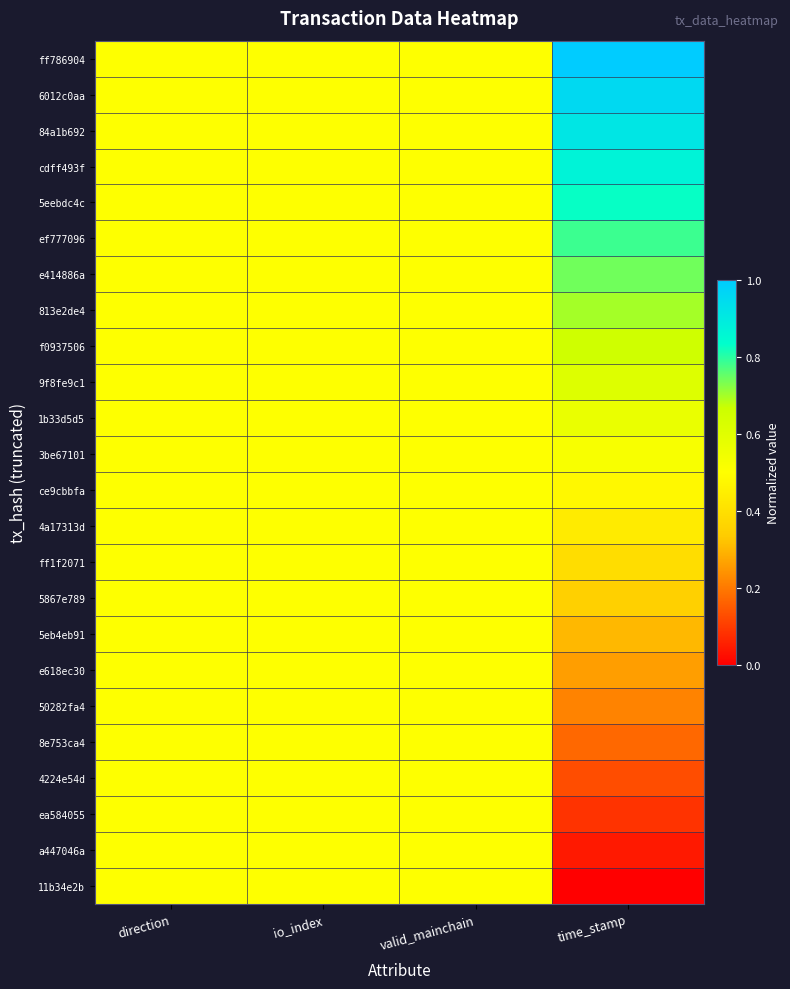

Reading right to left, list all the values displayed in this chart.

ff786904: time_stamp=1.0	valid_mainchain=0.5	io_index=0.5	direction=0.5
6012c0aa: time_stamp=1.0	valid_mainchain=0.5	io_index=0.5	direction=0.5
84a1b692: time_stamp=0.9	valid_mainchain=0.5	io_index=0.5	direction=0.5
cdff493f: time_stamp=0.9	valid_mainchain=0.5	io_index=0.5	direction=0.5
5eebdc4c: time_stamp=0.8	valid_mainchain=0.5	io_index=0.5	direction=0.5
ef777096: time_stamp=0.8	valid_mainchain=0.5	io_index=0.5	direction=0.5
e414886a: time_stamp=0.7	valid_mainchain=0.5	io_index=0.5	direction=0.5
813e2de4: time_stamp=0.7	valid_mainchain=0.5	io_index=0.5	direction=0.5
f0937506: time_stamp=0.7	valid_mainchain=0.5	io_index=0.5	direction=0.5
9f8fe9c1: time_stamp=0.6	valid_mainchain=0.5	io_index=0.5	direction=0.5
1b33d5d5: time_stamp=0.6	valid_mainchain=0.5	io_index=0.5	direction=0.5
3be67101: time_stamp=0.5	valid_mainchain=0.5	io_index=0.5	direction=0.5
ce9cbbfa: time_stamp=0.5	valid_mainchain=0.5	io_index=0.5	direction=0.5
4a17313d: time_stamp=0.4	valid_mainchain=0.5	io_index=0.5	direction=0.5
ff1f2071: time_stamp=0.4	valid_mainchain=0.5	io_index=0.5	direction=0.5
5867e789: time_stamp=0.3	valid_mainchain=0.5	io_index=0.5	direction=0.5
5eb4eb91: time_stamp=0.3	valid_mainchain=0.5	io_index=0.5	direction=0.5
e618ec30: time_stamp=0.3	valid_mainchain=0.5	io_index=0.5	direction=0.5
50282fa4: time_stamp=0.2	valid_mainchain=0.5	io_index=0.5	direction=0.5
8e753ca4: time_stamp=0.2	valid_mainchain=0.5	io_index=0.5	direction=0.5
4224e54d: time_stamp=0.1	valid_mainchain=0.5	io_index=0.5	direction=0.5
ea584055: time_stamp=0.1	valid_mainchain=0.5	io_index=0.5	direction=0.5
a447046a: time_stamp=0.0	valid_mainchain=0.5	io_index=0.5	direction=0.5
11b34e2b: time_stamp=0.0	valid_mainchain=0.5	io_index=0.5	direction=0.5